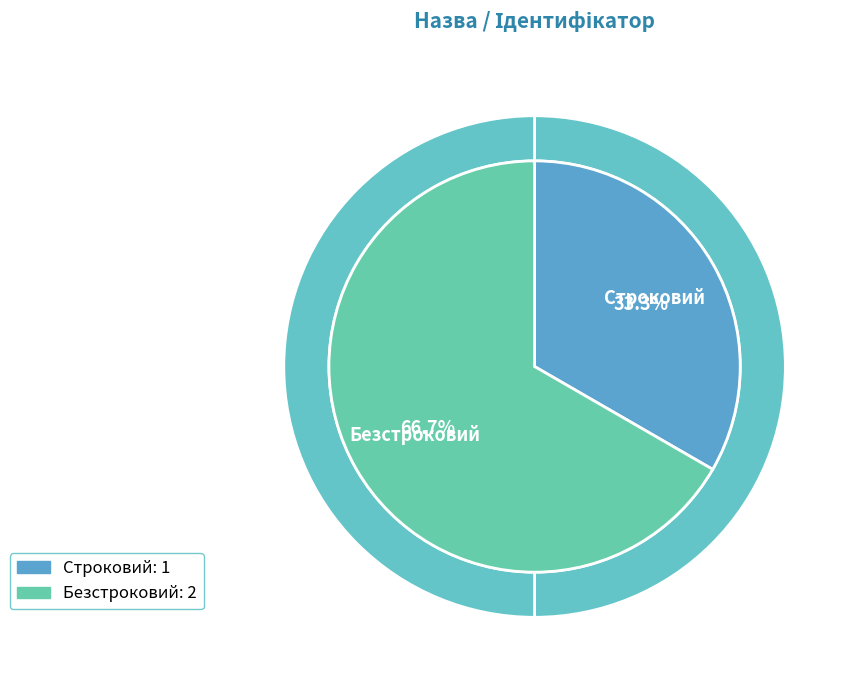

To the nearest percent, what percentage of the pie is Строковий?

33%